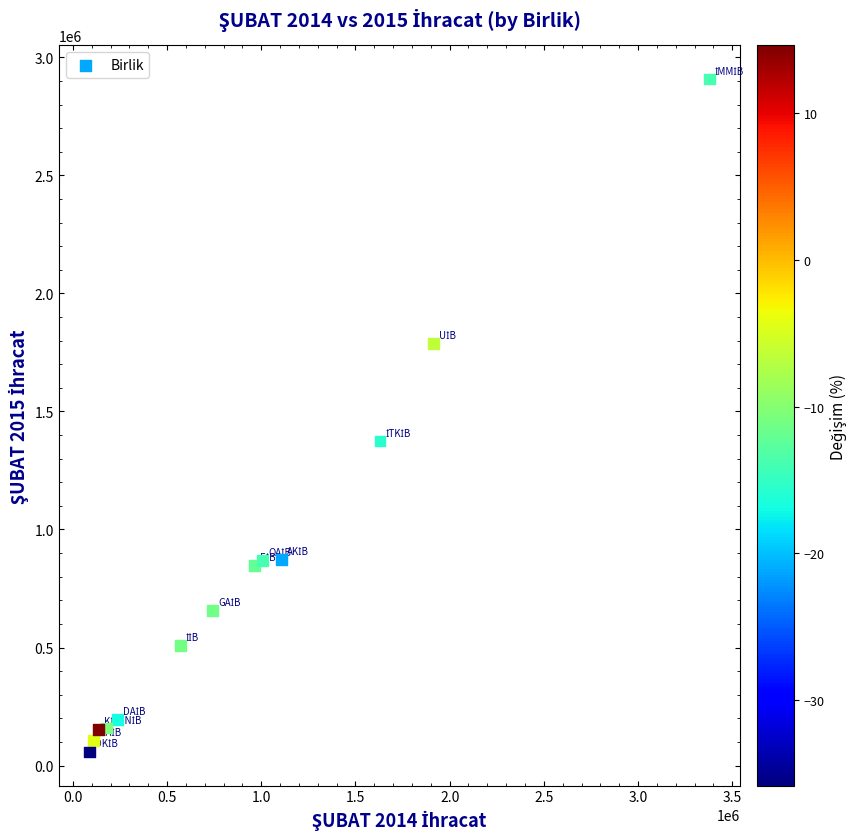

What is the range of Y values (max minus min)?

2850359.5